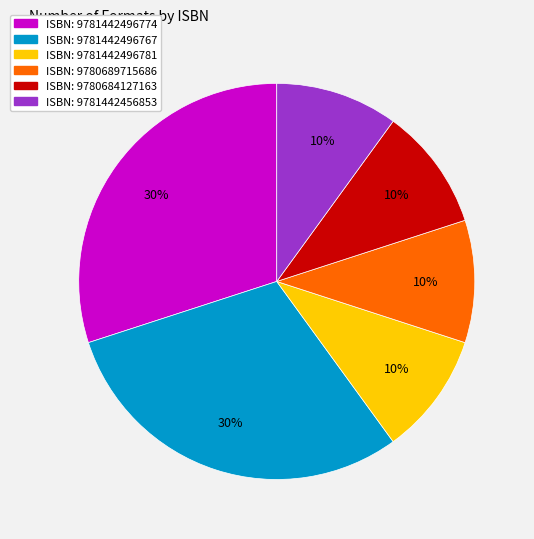

To the nearest percent, what is the difference between the largest and smallest slice percentages?

20%